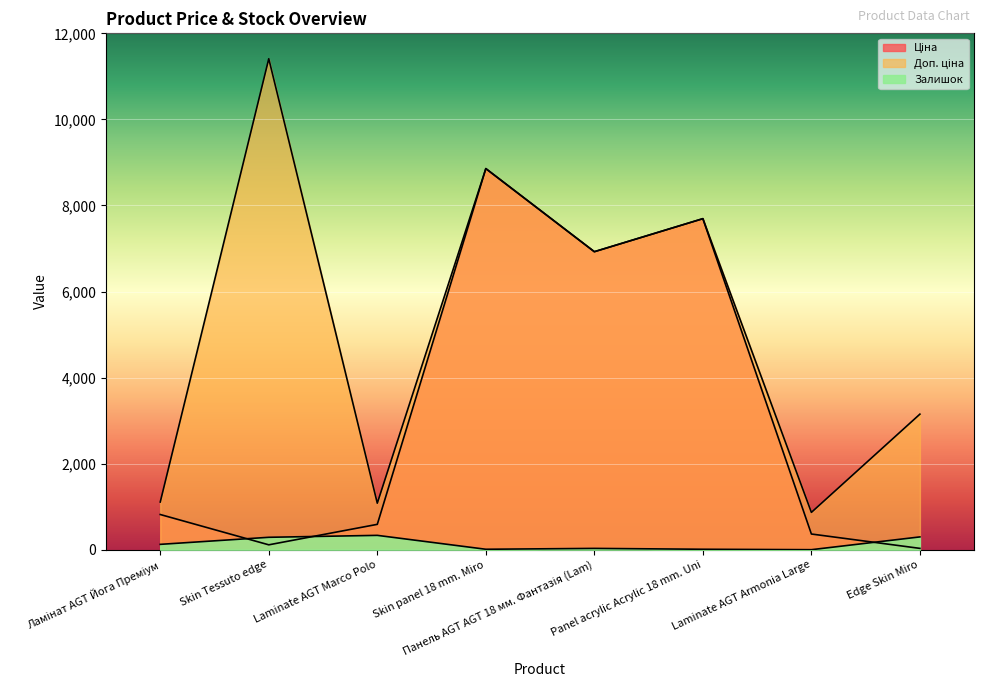

List the labels in order of Ціна value, largest first.

Skin panel 18 mm. Miro, Panel acrylic Acrylic 18 mm. Uni, Панель AGT AGT 18 мм. Фантазія (Lam), Ламінат AGT Йога Преміум, Laminate AGT Marco Polo, Laminate AGT Armonia Large, Skin Tessuto edge, Edge Skin Miro